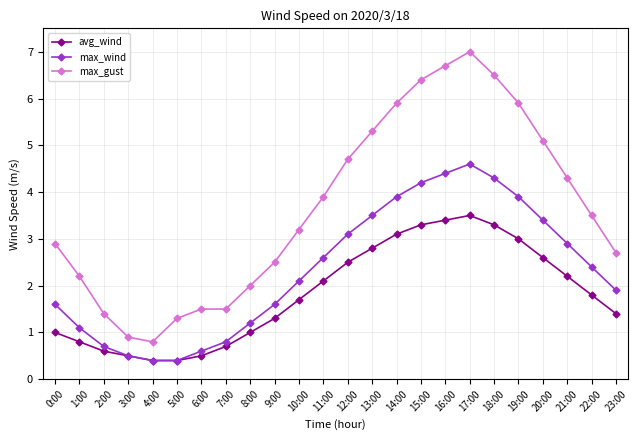

What position from the left is 23:00?

24